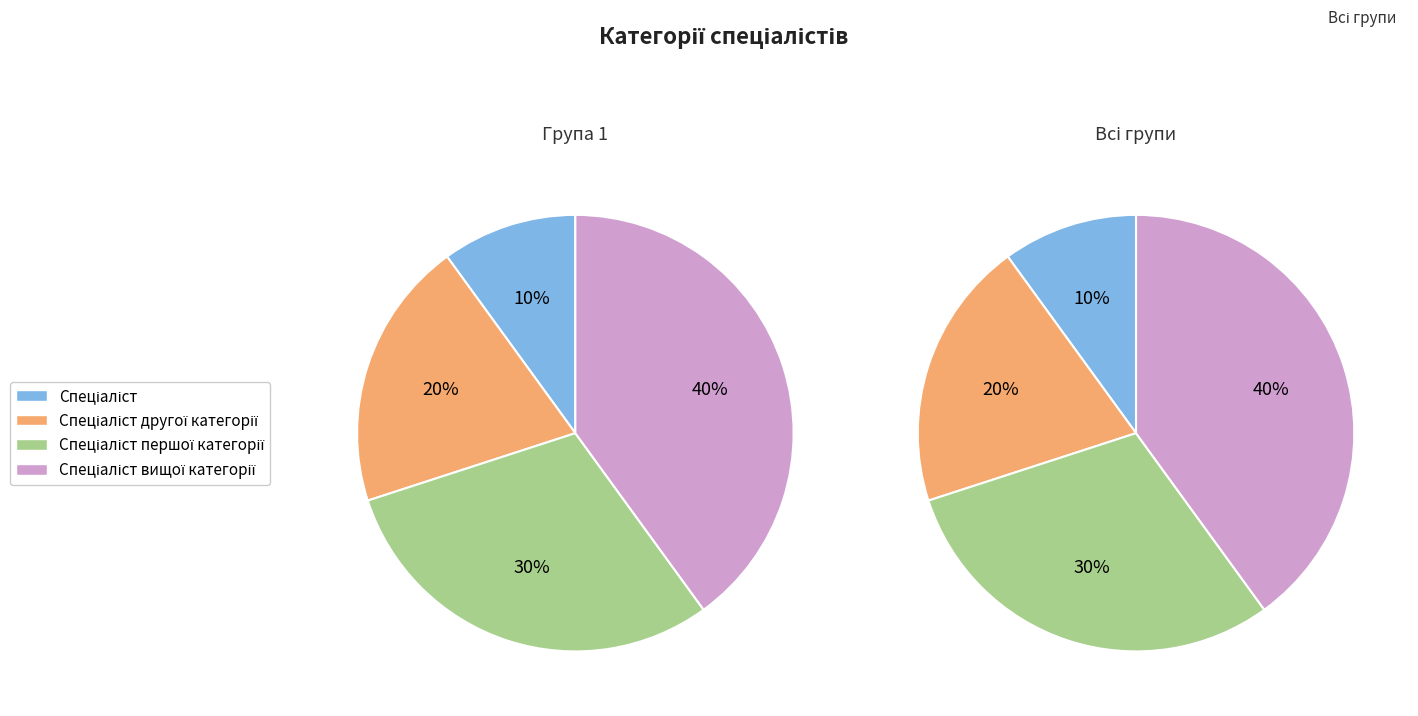

What is the smallest slice in the pie chart?

Спеціаліст